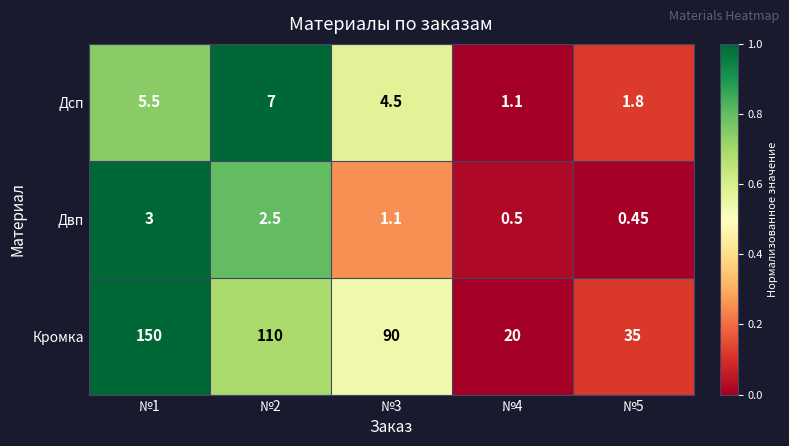

What is the difference between the highest and lowest values at №3?

88.9